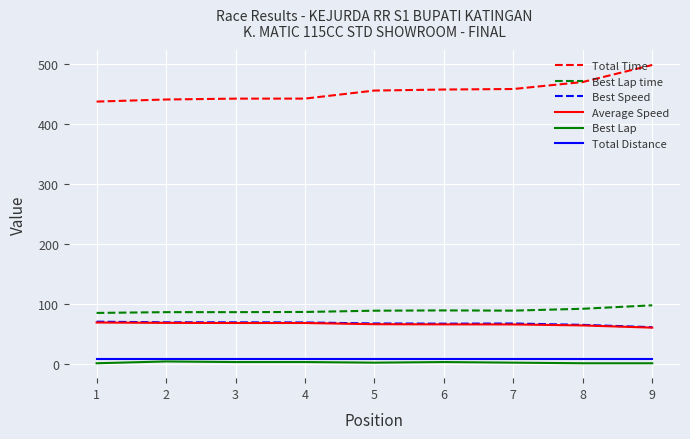

What are all the series names shown in the legend?

Total Time, Best Lap time, Best Speed, Average Speed, Best Lap, Total Distance